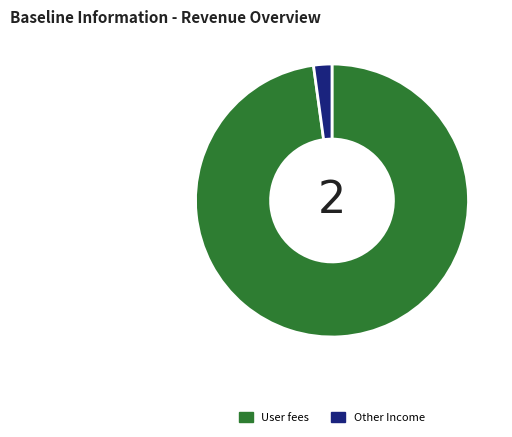

How many slices are in this pie chart?

2